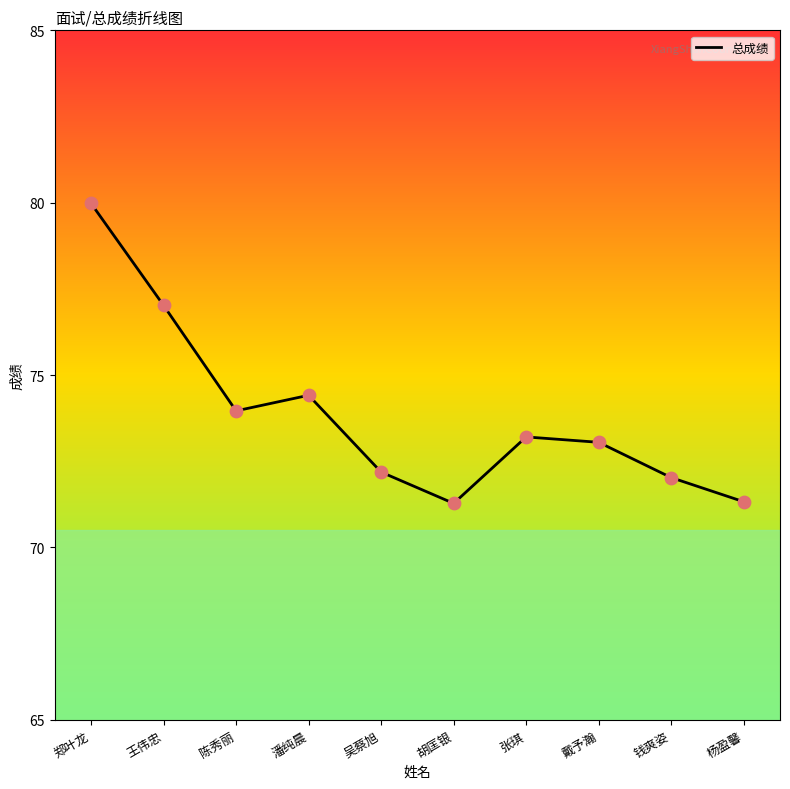

Which has a higher value, 王伟忠 or 陈秀丽?

王伟忠